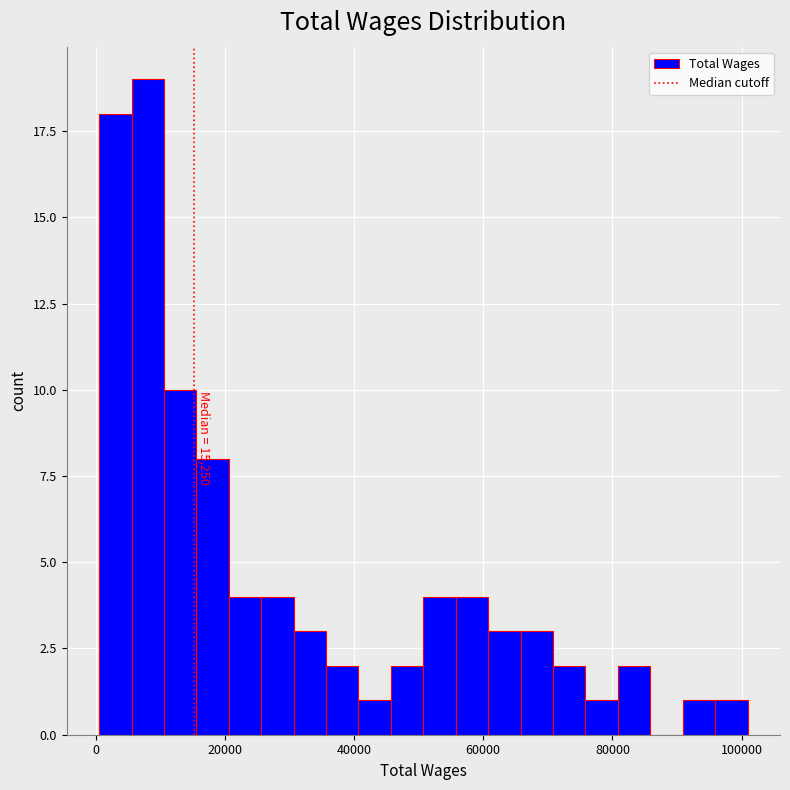

Around what value on the x-axis is the tallest bar? Give the approximate position of its centre, as read against the axis.

8000